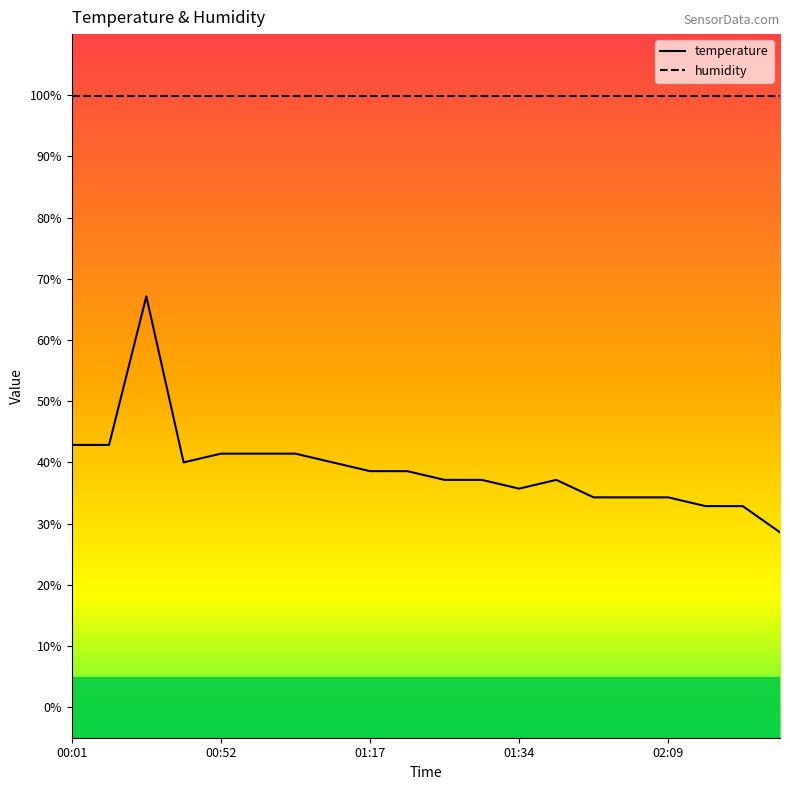

Rank the series by their maximum value, from highest to lowest.

humidity, temperature